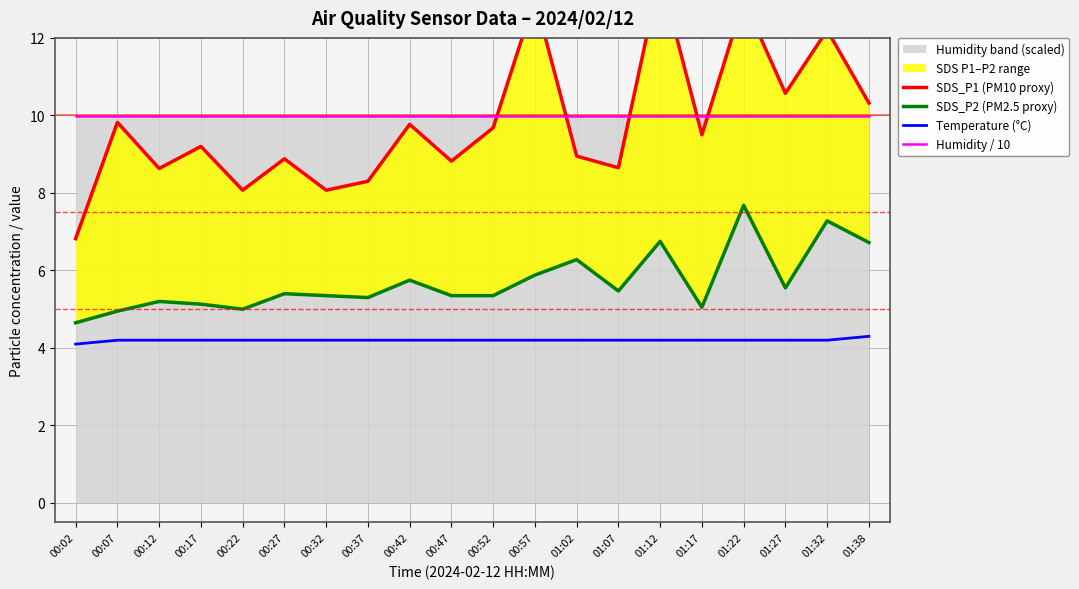

Reading left to right, list all the values displayed in this chart.

SDS_P1 (PM10 proxy): 00:02=6.8	00:07=9.8	00:12=8.6	00:17=9.2	00:22=8.1	00:27=8.9	00:32=8.1	00:37=8.3	00:42=9.8	00:47=8.8	00:52=9.7	00:57=13.0	01:02=8.9	01:07=8.7	01:12=13.7	01:17=9.5	01:22=13.0	01:27=10.6	01:32=12.2	01:38=10.3
SDS_P2 (PM2.5 proxy): 00:02=4.7	00:07=5.0	00:12=5.2	00:17=5.1	00:22=5.0	00:27=5.4	00:32=5.3	00:37=5.3	00:42=5.8	00:47=5.3	00:52=5.3	00:57=5.9	01:02=6.3	01:07=5.5	01:12=6.8	01:17=5.0	01:22=7.7	01:27=5.5	01:32=7.3	01:38=6.7
Temperature (°C): 00:02=4.1	00:07=4.2	00:12=4.2	00:17=4.2	00:22=4.2	00:27=4.2	00:32=4.2	00:37=4.2	00:42=4.2	00:47=4.2	00:52=4.2	00:57=4.2	01:02=4.2	01:07=4.2	01:12=4.2	01:17=4.2	01:22=4.2	01:27=4.2	01:32=4.2	01:38=4.3
Humidity / 10: 00:02=10.0	00:07=10.0	00:12=10.0	00:17=10.0	00:22=10.0	00:27=10.0	00:32=10.0	00:37=10.0	00:42=10.0	00:47=10.0	00:52=10.0	00:57=10.0	01:02=10.0	01:07=10.0	01:12=10.0	01:17=10.0	01:22=10.0	01:27=10.0	01:32=10.0	01:38=10.0